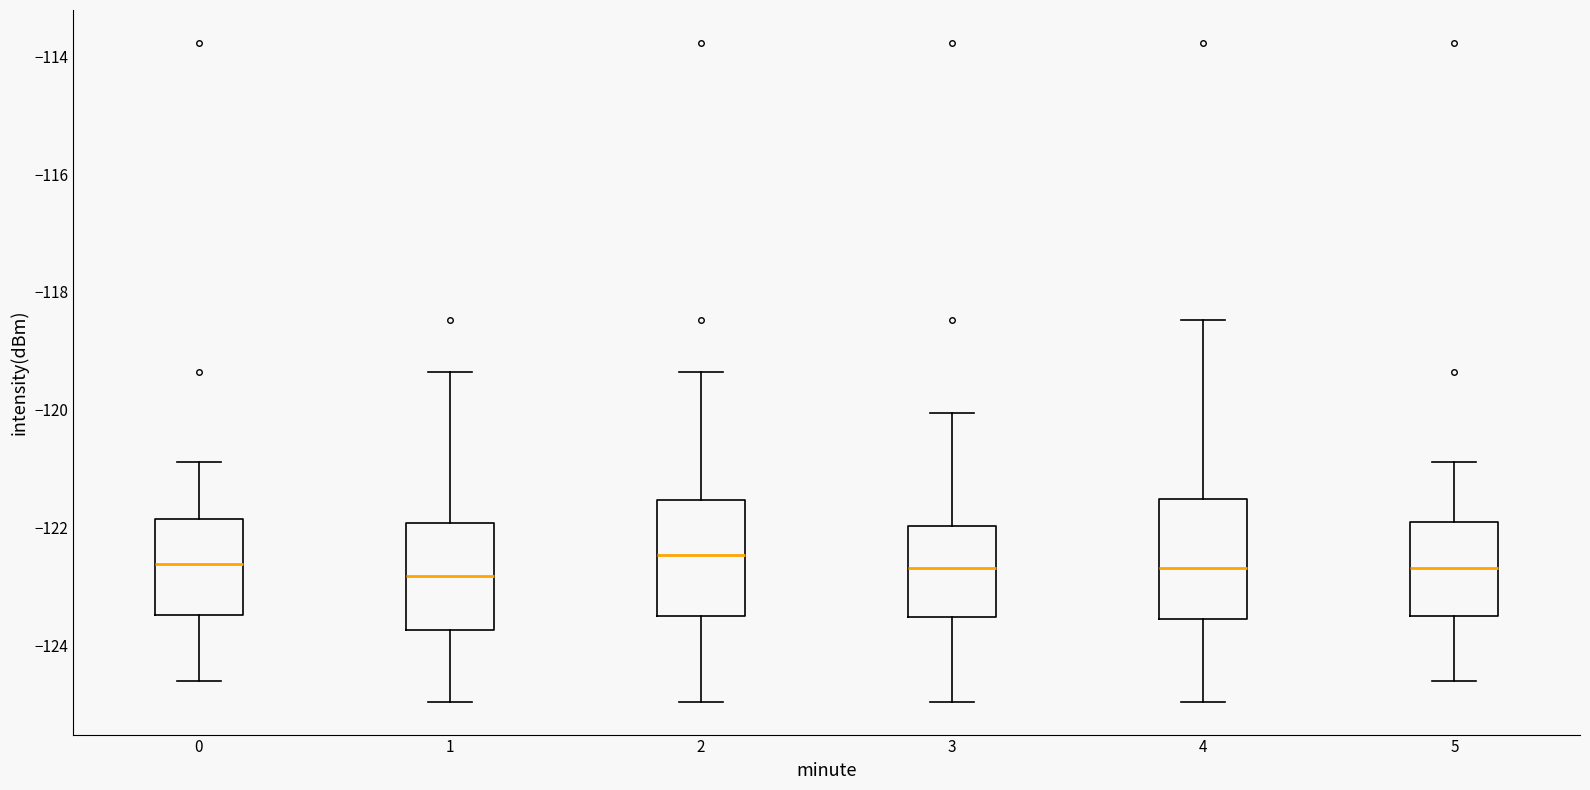

Where is the upper edge of the box at x = 2 on the y-axis? The values are not printed on the chart, so give them approximately, as read against the axis.

-121.6